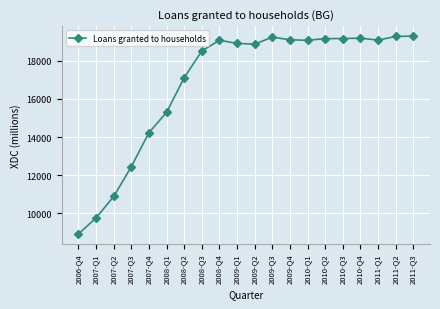

What is the difference between the second highest and minimum values?

10362